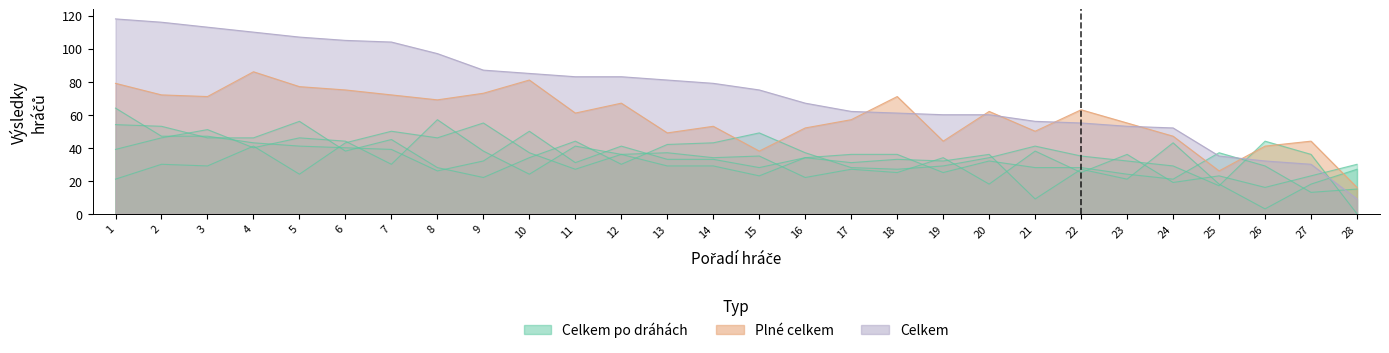

Which series has the largest total across all categories?

Celkem